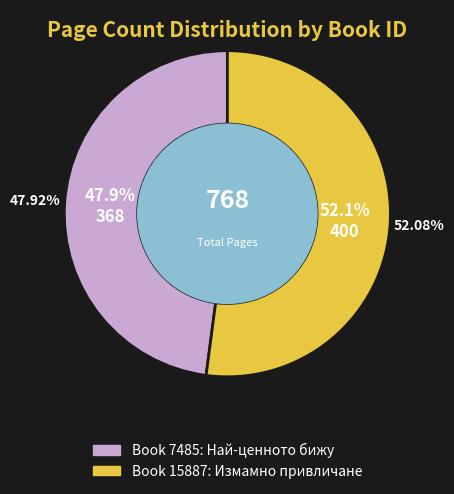

How many slices are in this pie chart?

2